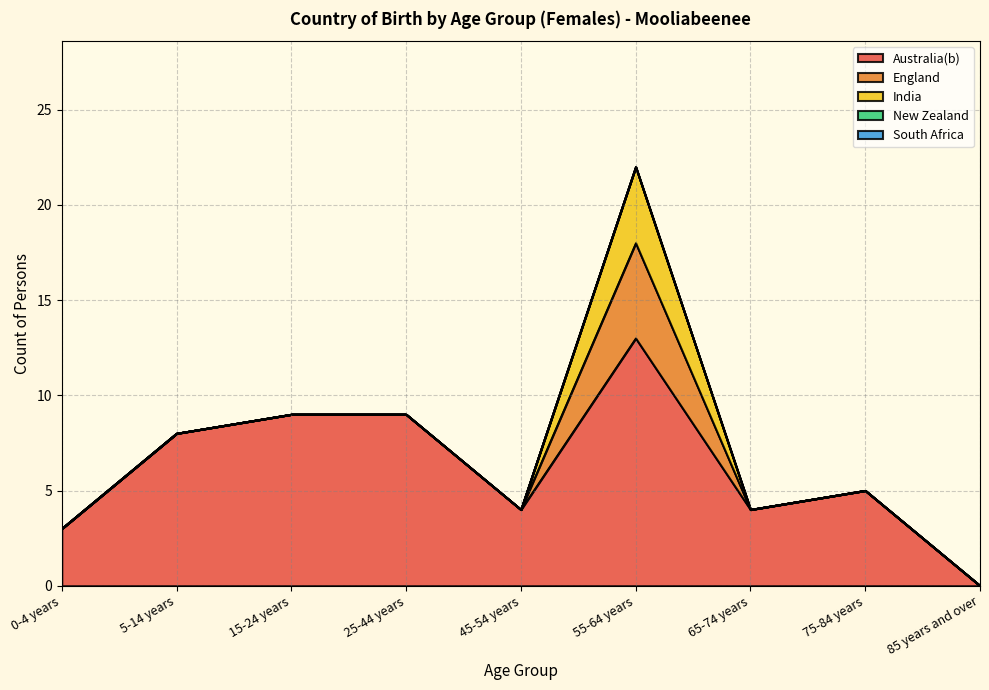

At which category does the chart reach its minimum across all series?

85 years and over